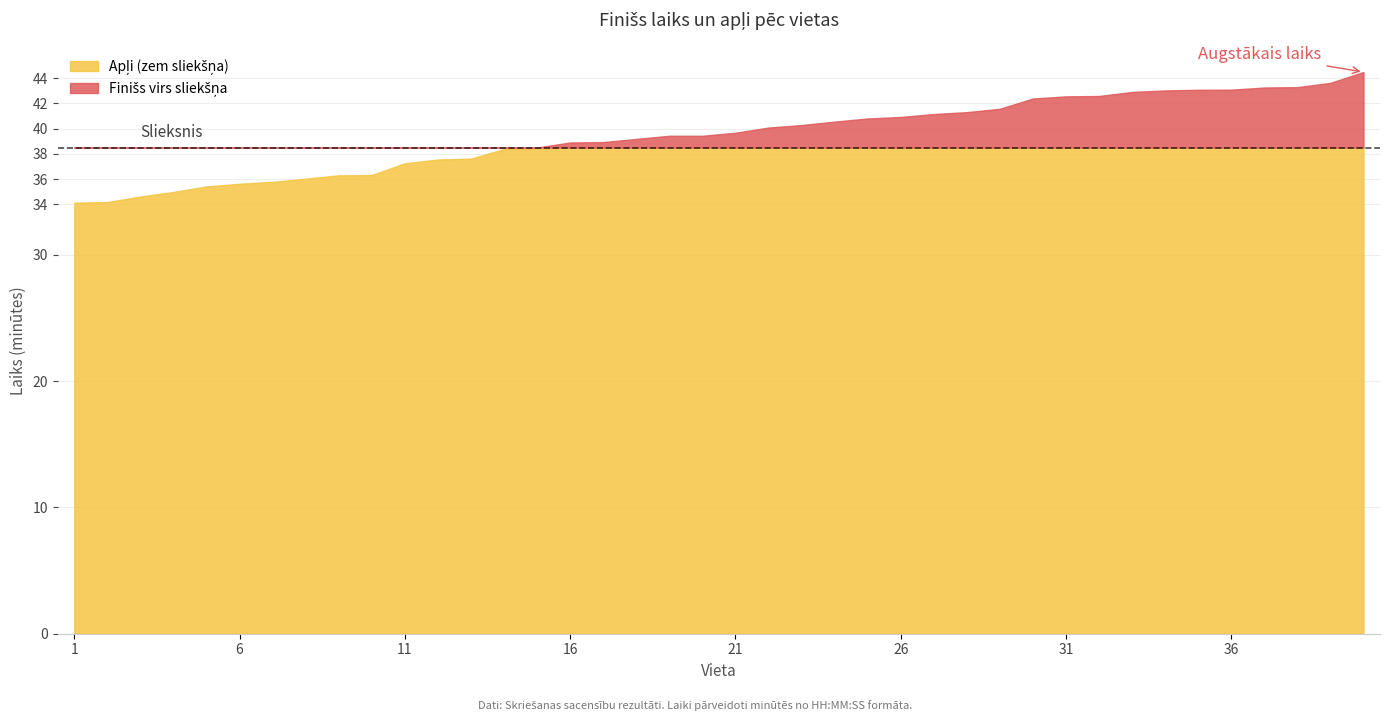

How many data points in Finišs (minutes) are above 39?

23